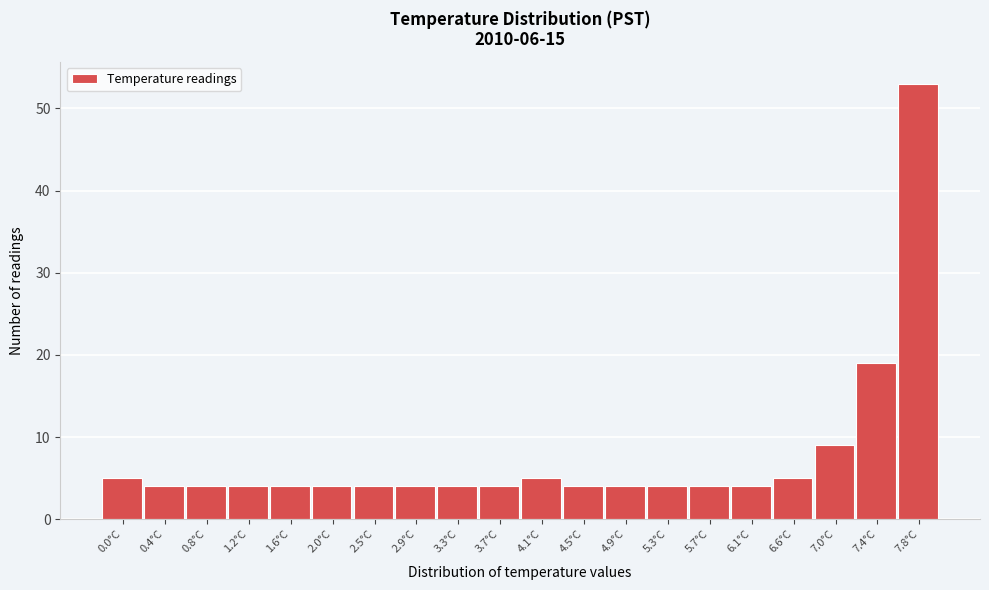

Reading left to right, list all the values displayed in this chart.

0.0°C=5	0.4°C=4	0.8°C=4	1.2°C=4	1.6°C=4	2.0°C=4	2.5°C=4	2.9°C=4	3.3°C=4	3.7°C=4	4.1°C=5	4.5°C=4	4.9°C=4	5.3°C=4	5.7°C=4	6.1°C=4	6.6°C=5	7.0°C=9	7.4°C=19	7.8°C=53